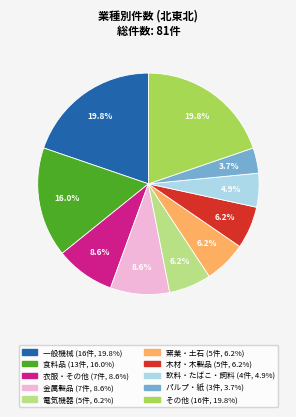

Is there any slice that represents more than half of the pie?

No